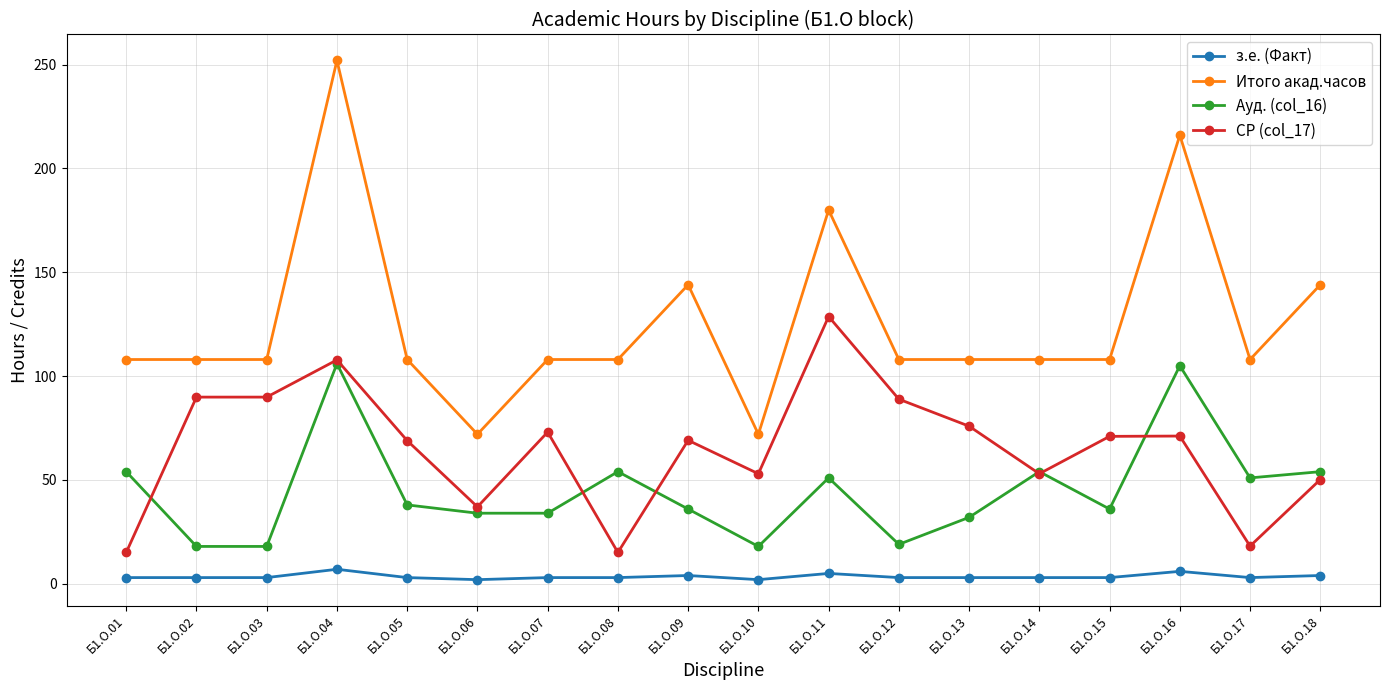

What is the difference between the Ауд. (col_16) values at Б1.О.01 and Б1.О.06?

20.0